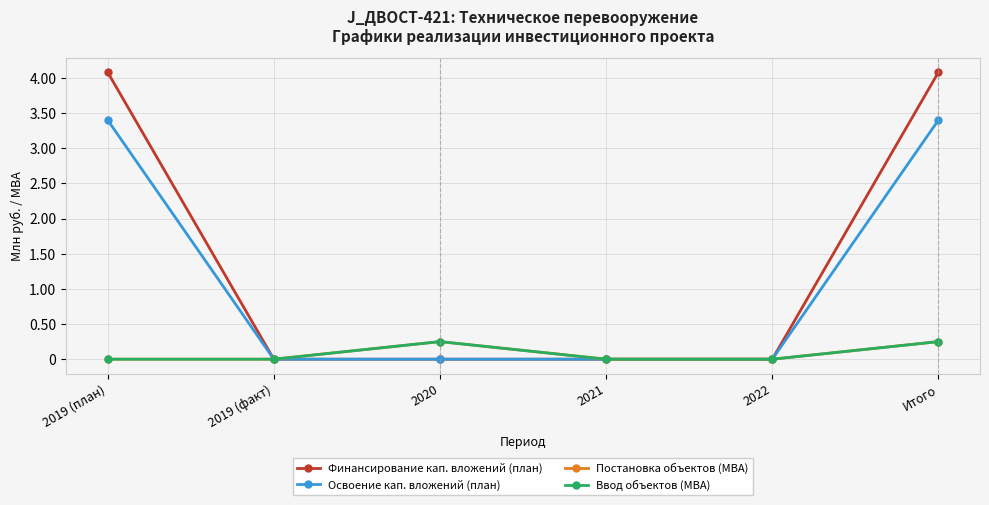

Is this an area chart (filled region under the line)?

No